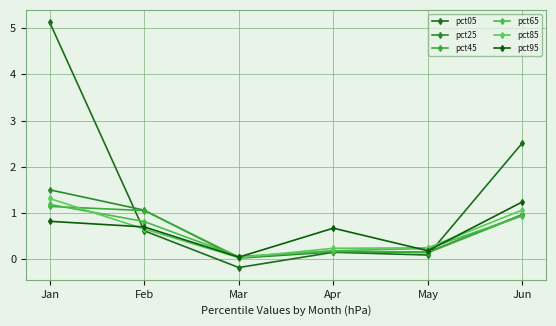

What is the minimum value shown in the chart?

-0.2